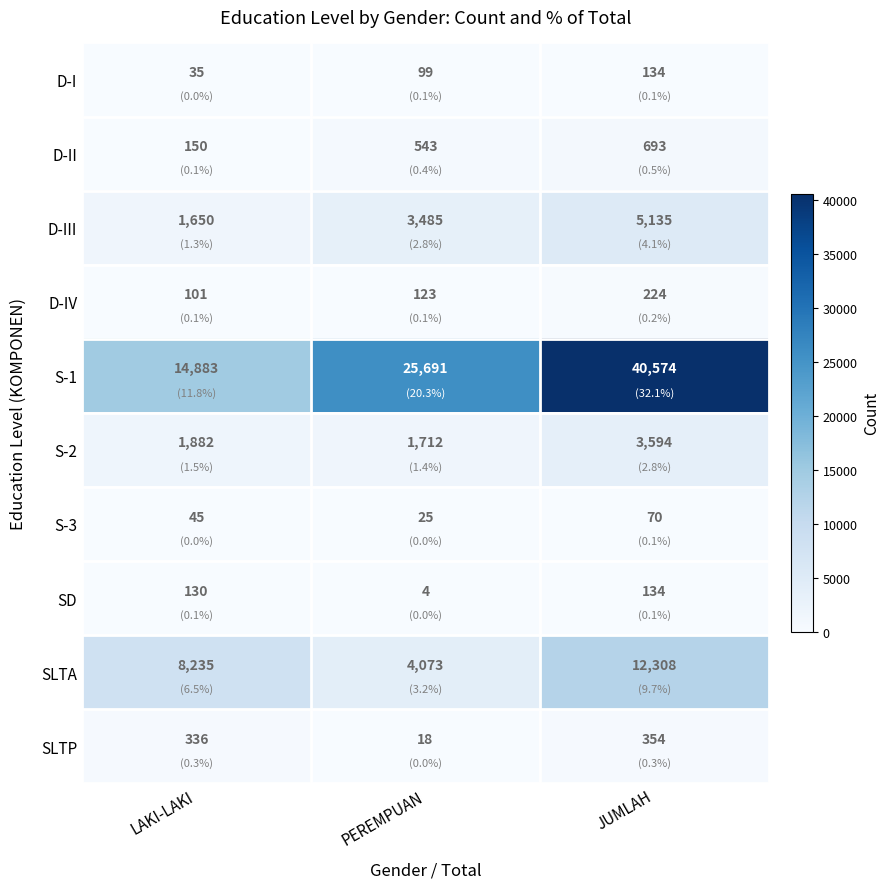

What is the sum of all S-2 values?

7188